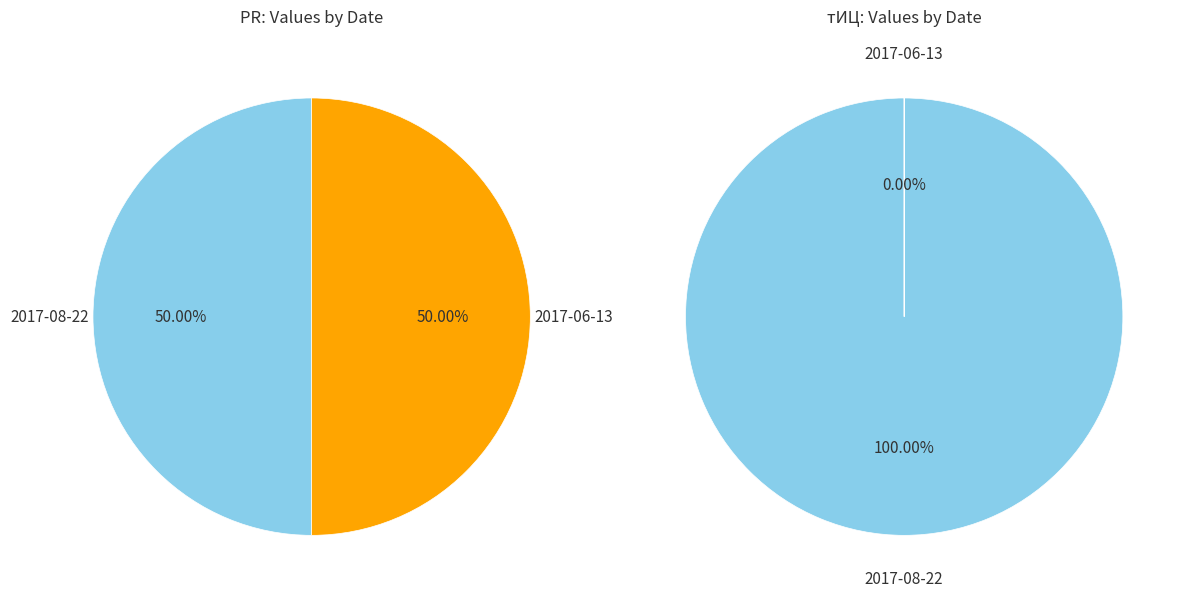

To the nearest percent, what is the combined percentage of 2017-06-13 and 2017-08-22?

100%